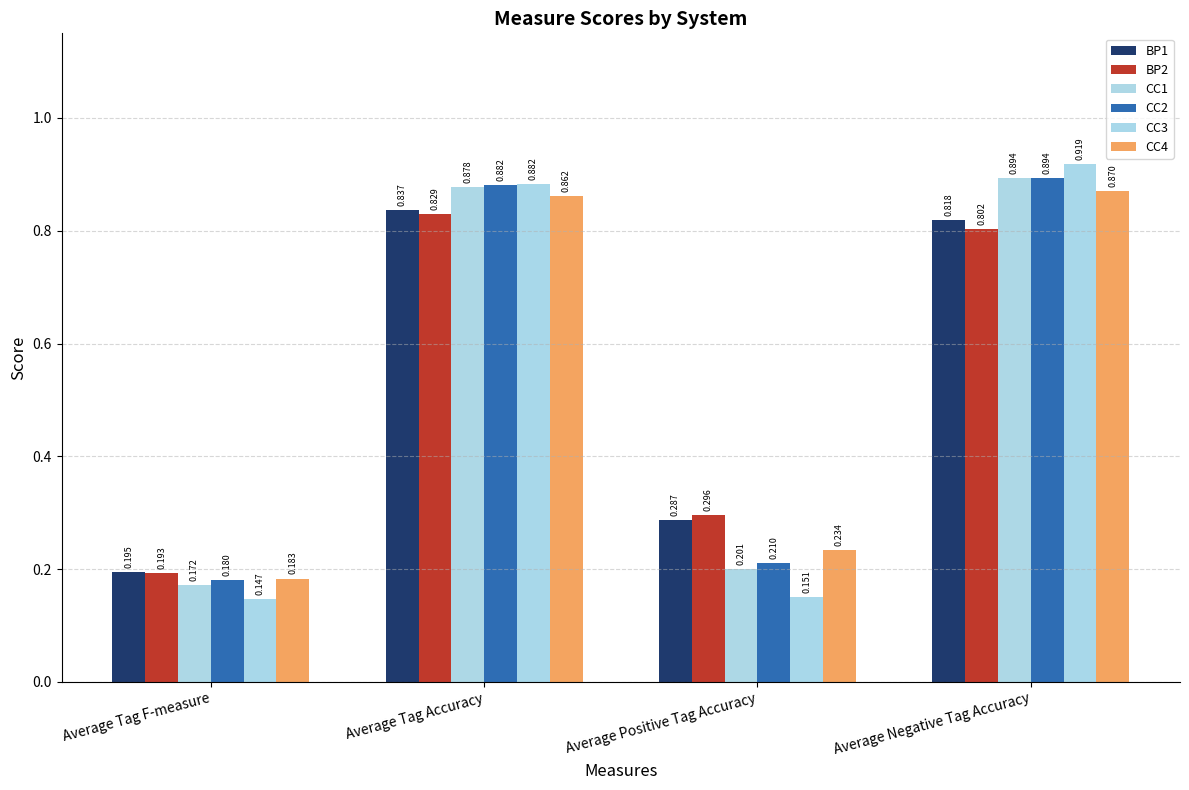

What is the label of the 1st bar from the right?

Average Negative Tag Accuracy